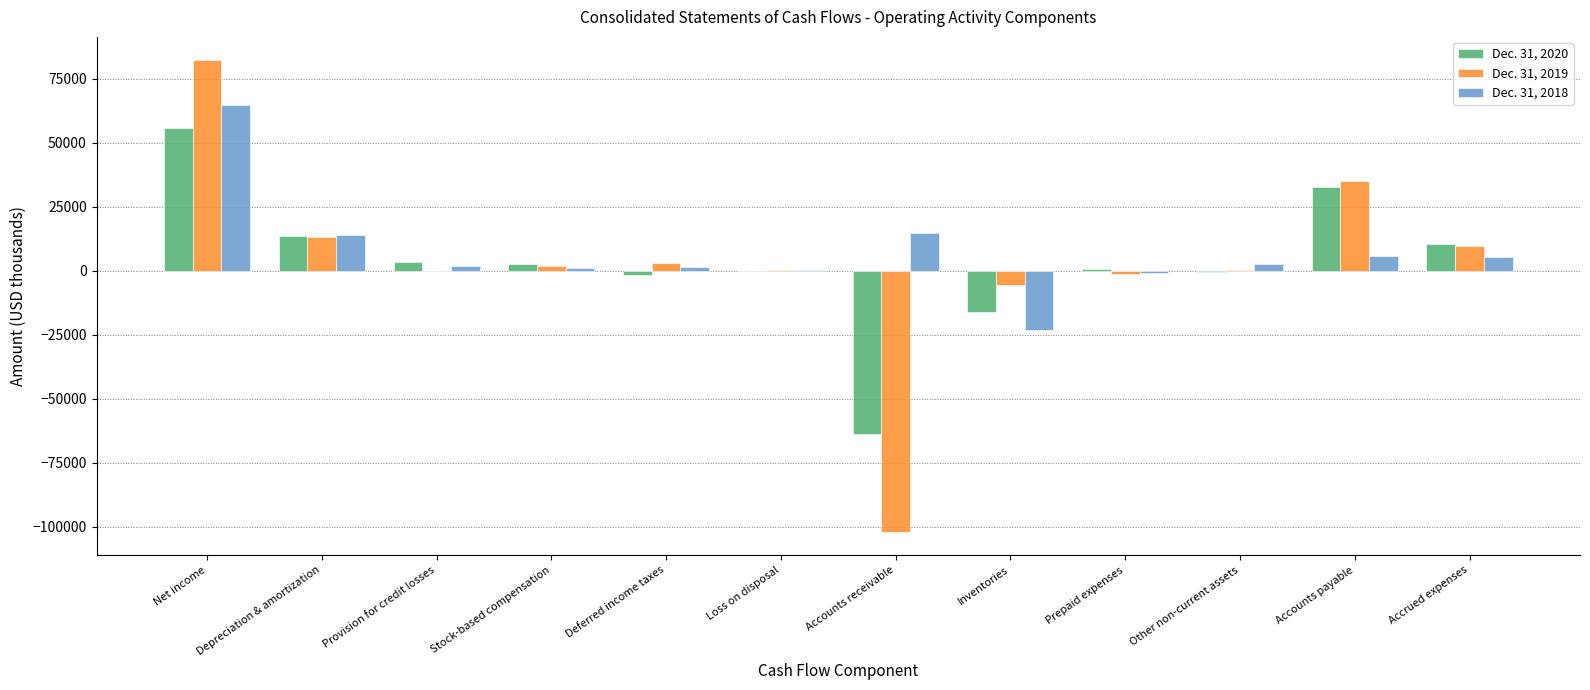

The Dec. 31, 2020 series shows -63650 at Accounts receivable. True or false?

True